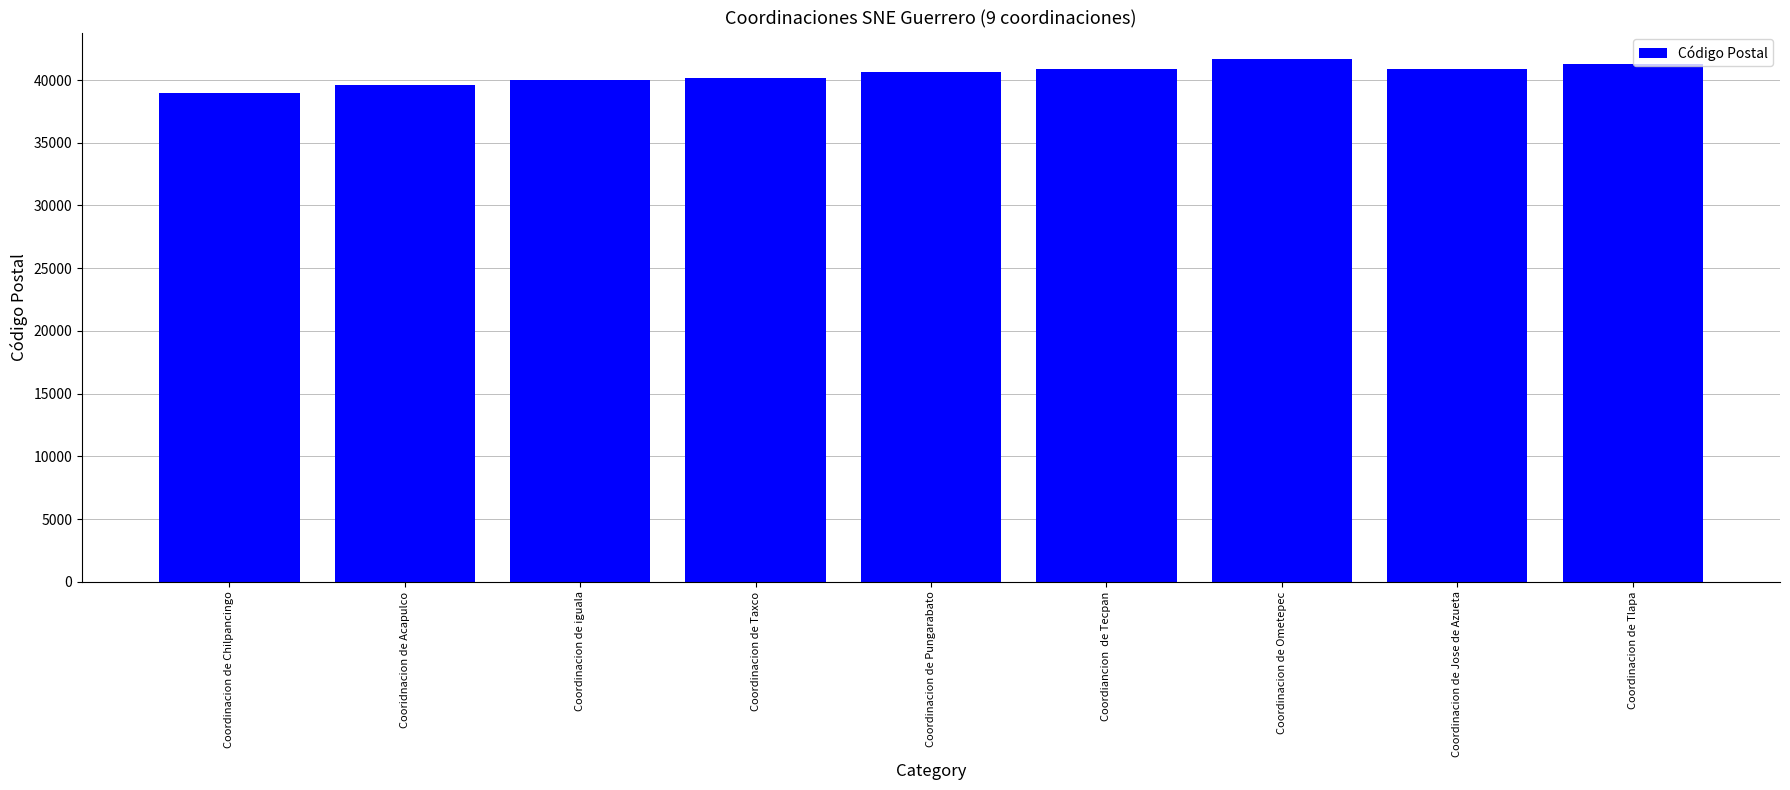

The chart shows a value of 39000 at Coordinacion de Chilpancingo. True or false?

True